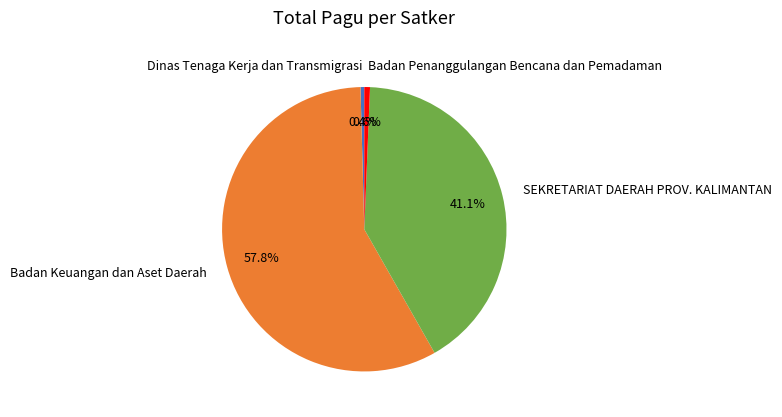

Between Badan Keuangan dan Aset Daerah and SEKRETARIAT DAERAH PROV. KALIMANTAN, which is larger?

Badan Keuangan dan Aset Daerah